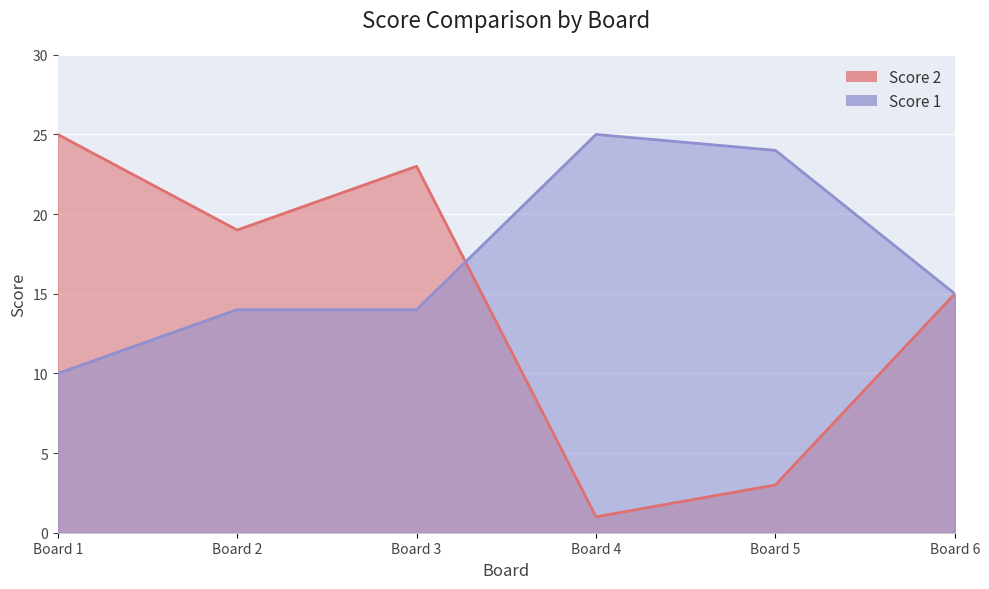

What is the difference between the maximum and minimum values in the Score 1 series?

15